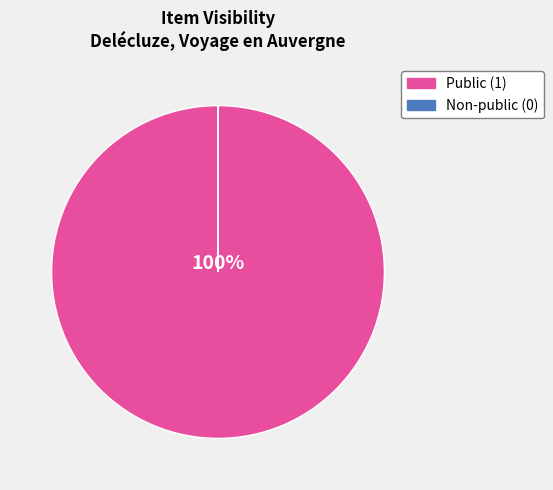

Is there any slice that represents more than half of the pie?

Yes